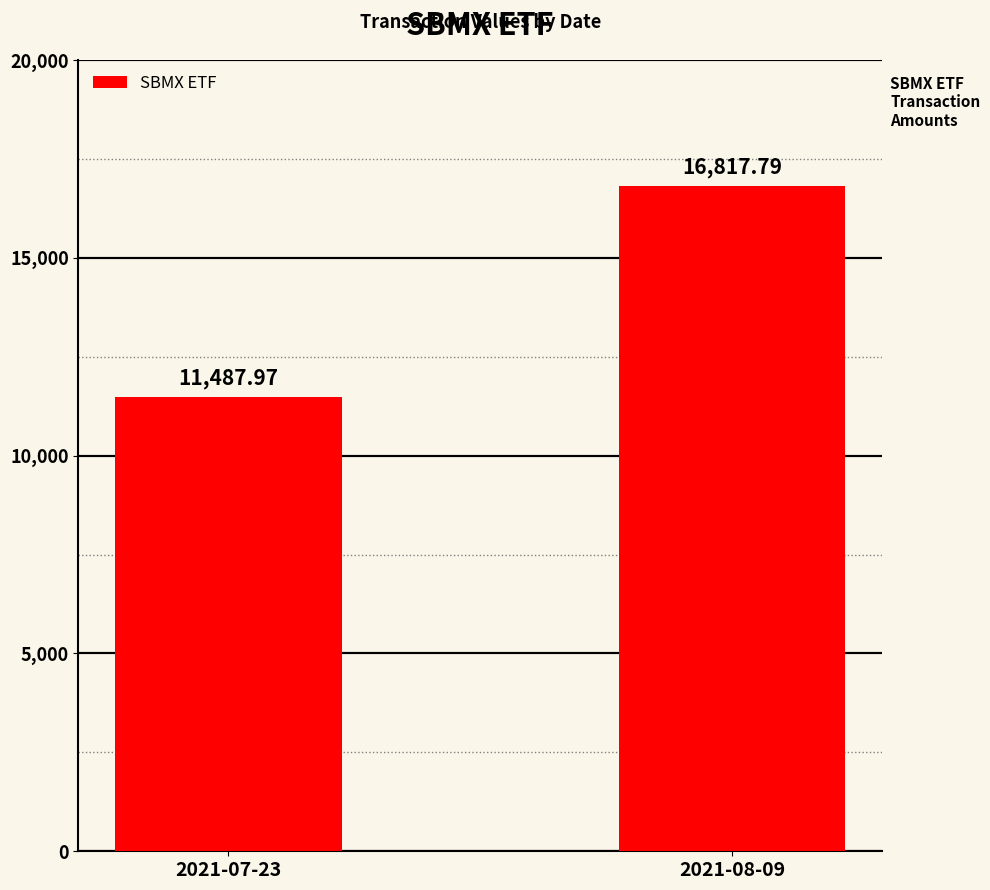

Does the chart contain stacked bars?

No